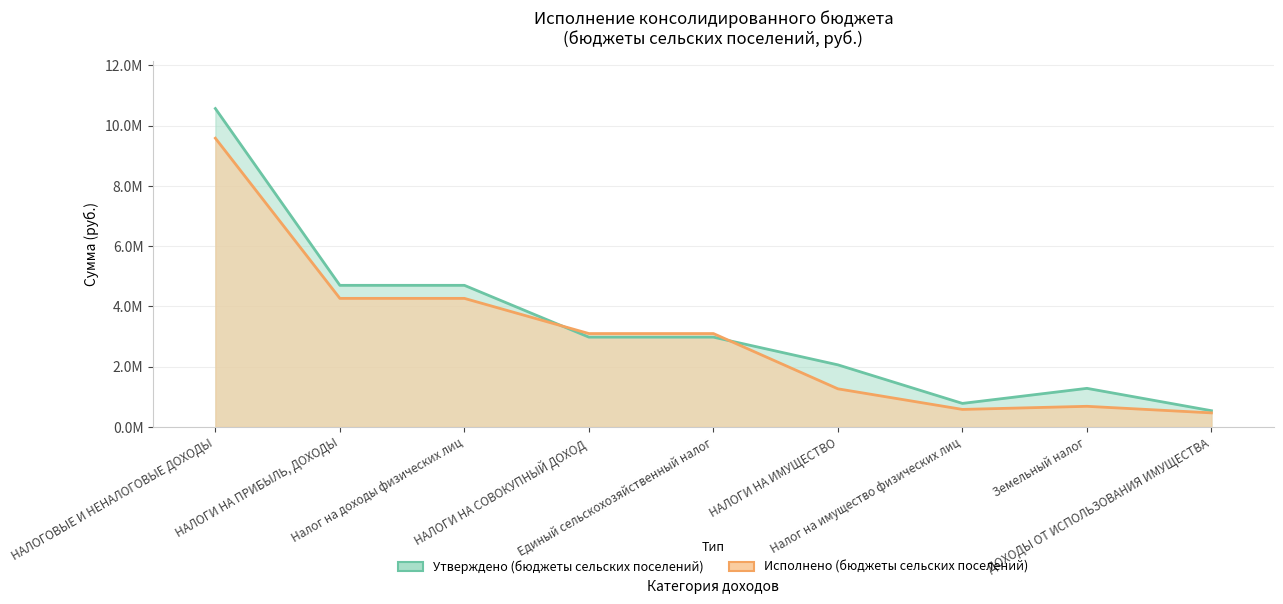

Read the Утверждено (бюджеты сельских поселений) value at ДОХОДЫ ОТ ИСПОЛЬЗОВАНИЯ ИМУЩЕСТВА.

537600.0